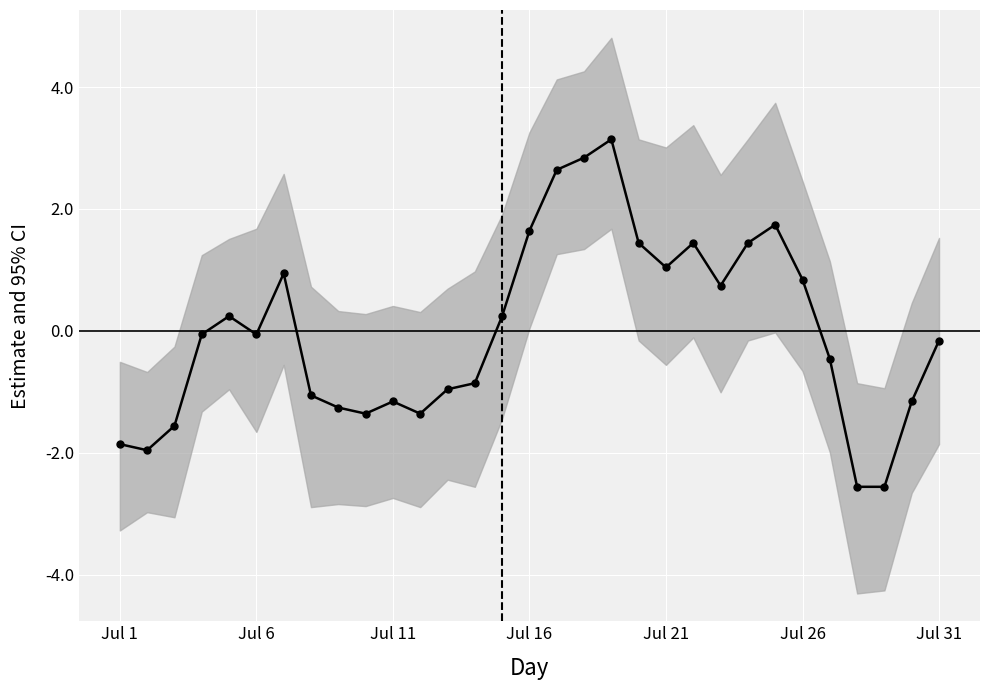

The value at 9 is -1.4. True or false?

True